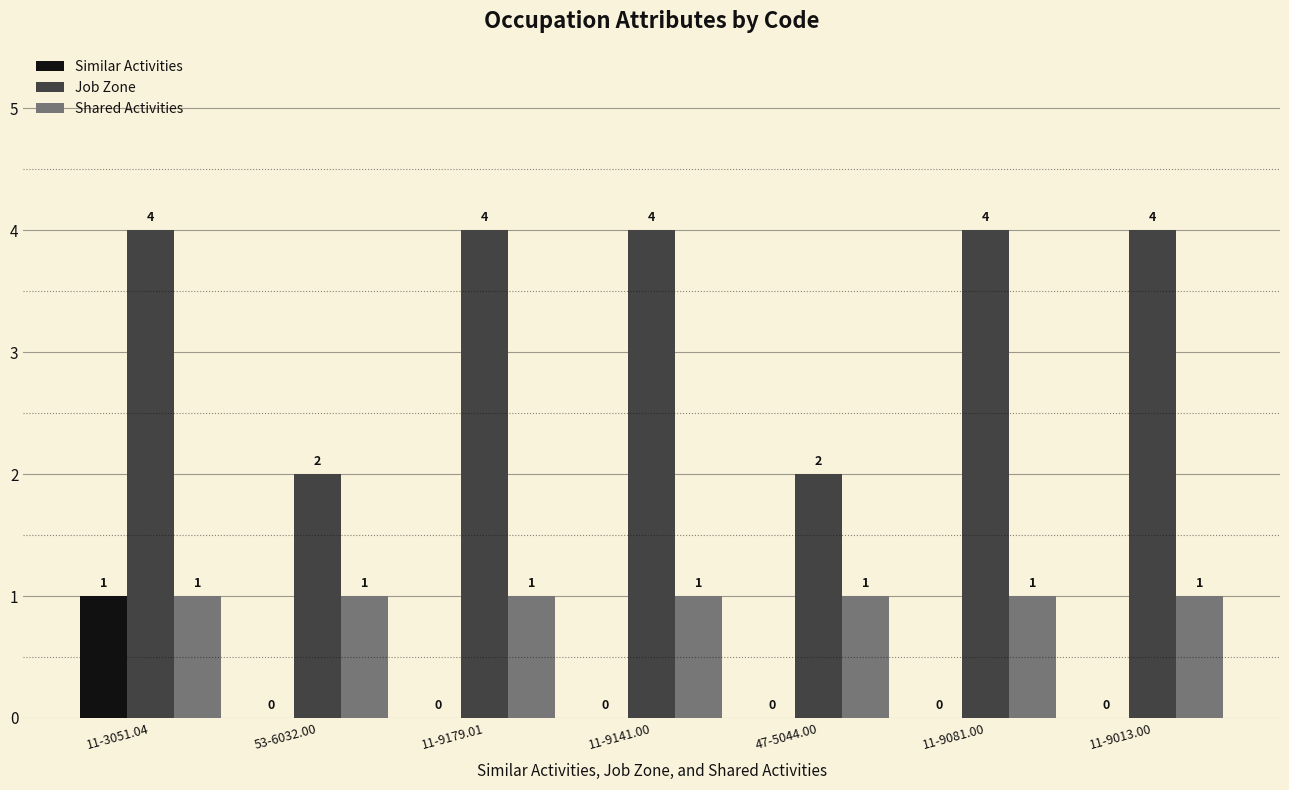

Reading left to right, extract all data points from this chart.

Similar Activities: 11-3051.04=1	53-6032.00=0	11-9179.01=0	11-9141.00=0	47-5044.00=0	11-9081.00=0	11-9013.00=0
Job Zone: 11-3051.04=4	53-6032.00=2	11-9179.01=4	11-9141.00=4	47-5044.00=2	11-9081.00=4	11-9013.00=4
Shared Activities: 11-3051.04=1	53-6032.00=1	11-9179.01=1	11-9141.00=1	47-5044.00=1	11-9081.00=1	11-9013.00=1